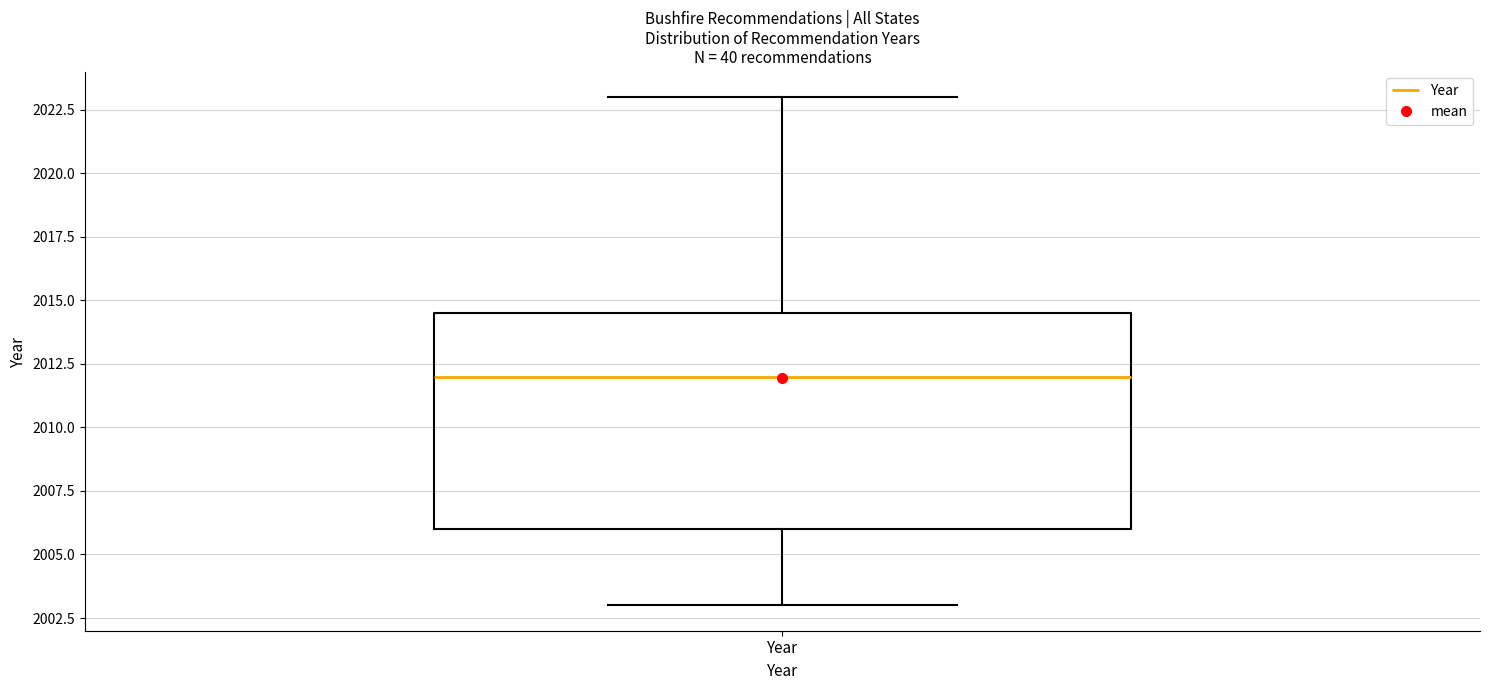

Read this box plot against the y-axis: the position of the median line, the range covered by the box, and the ends of both whiskers. The values are not printed on the chart, so give them approximately, as read against the axis.

median 2012.0, box 2006.0 to 2014.5, whiskers 2003.0 to 2023.0